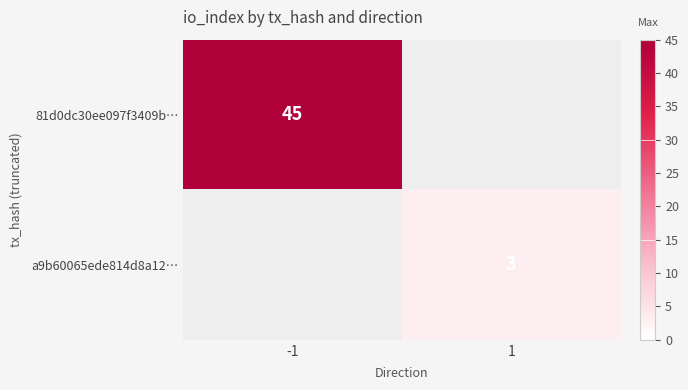

The value of a9b60065ede814d8a12… at 1 is 3. True or false?

True